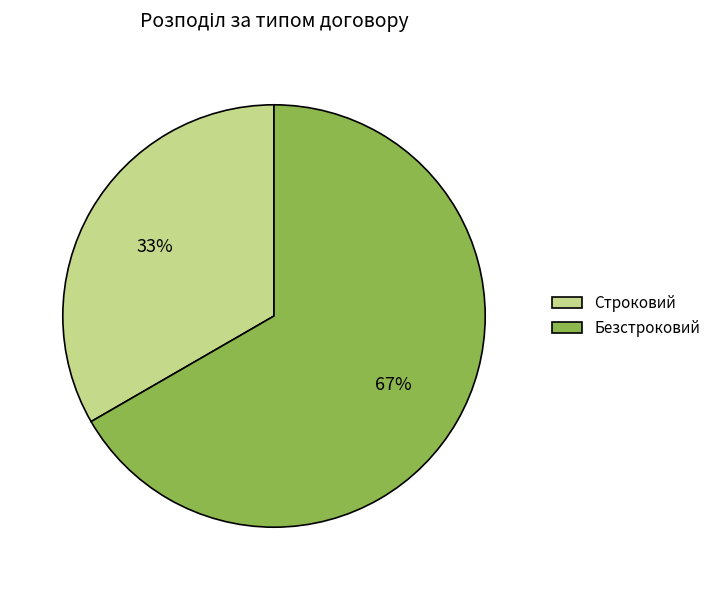

How many segments does this pie chart have?

2